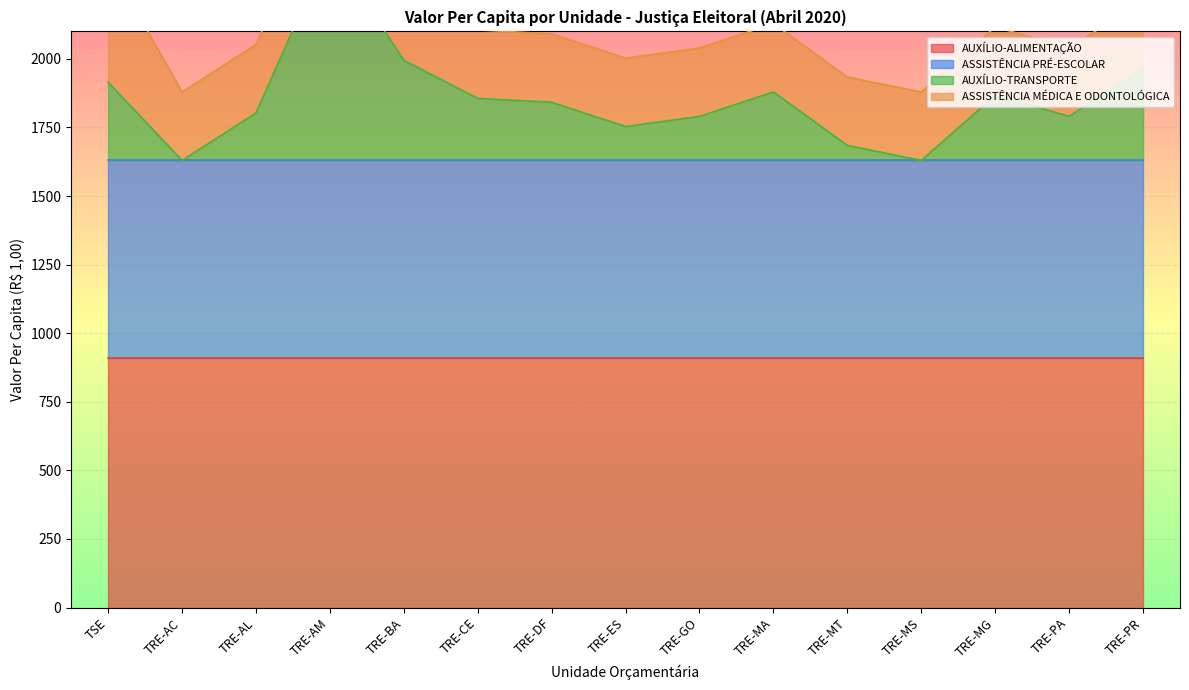

True or false: ASSISTÊNCIA PRÉ-ESCOLAR has more than 2 points higher than both neighbors.

False